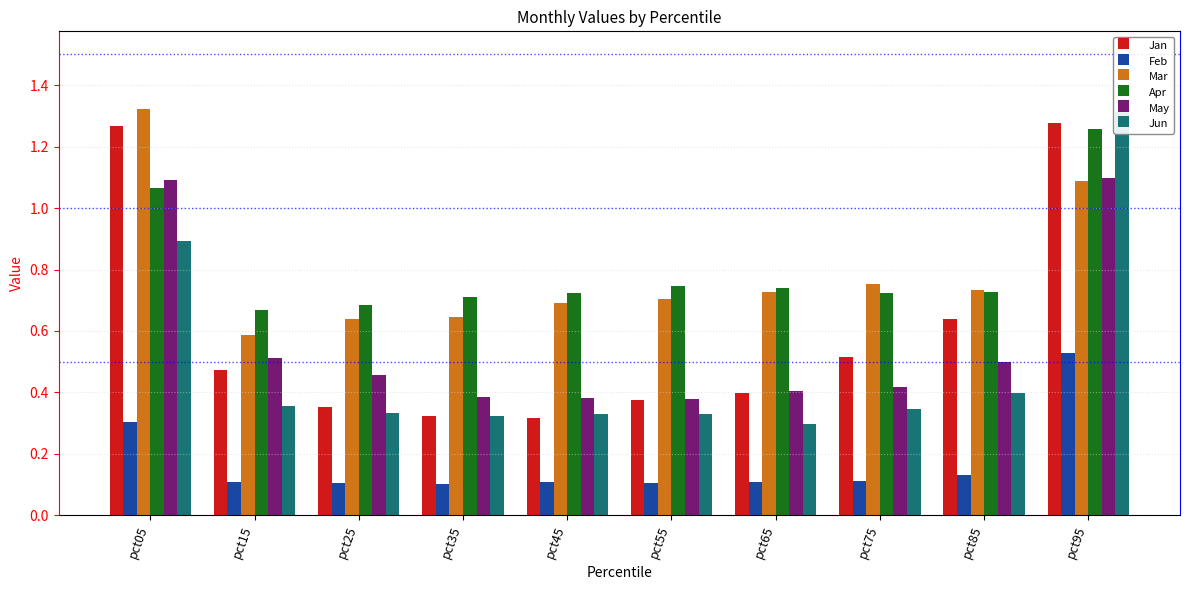

Reading right to left, extract all data points from this chart.

Jan: pct95=1.3	pct85=0.6	pct75=0.5	pct65=0.4	pct55=0.4	pct45=0.3	pct35=0.3	pct25=0.4	pct15=0.5	pct05=1.3
Feb: pct95=0.5	pct85=0.1	pct75=0.1	pct65=0.1	pct55=0.1	pct45=0.1	pct35=0.1	pct25=0.1	pct15=0.1	pct05=0.3
Mar: pct95=1.1	pct85=0.7	pct75=0.8	pct65=0.7	pct55=0.7	pct45=0.7	pct35=0.6	pct25=0.6	pct15=0.6	pct05=1.3
Apr: pct95=1.3	pct85=0.7	pct75=0.7	pct65=0.7	pct55=0.7	pct45=0.7	pct35=0.7	pct25=0.7	pct15=0.7	pct05=1.1
May: pct95=1.1	pct85=0.5	pct75=0.4	pct65=0.4	pct55=0.4	pct45=0.4	pct35=0.4	pct25=0.5	pct15=0.5	pct05=1.1
Jun: pct95=1.3	pct85=0.4	pct75=0.3	pct65=0.3	pct55=0.3	pct45=0.3	pct35=0.3	pct25=0.3	pct15=0.4	pct05=0.9